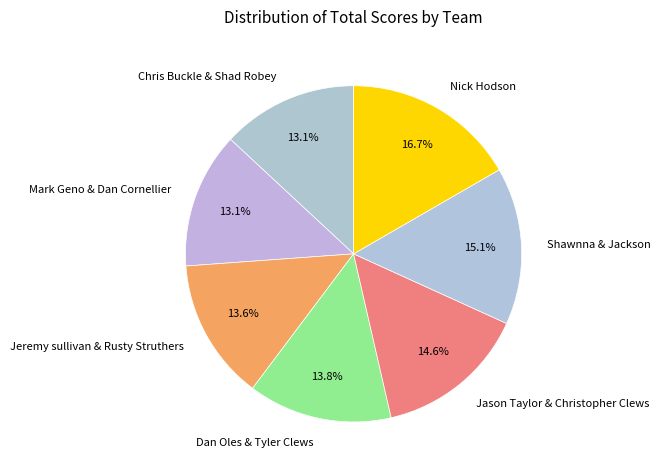

The Mark Geno & Dan Cornellier slice represents 5% of the pie. True or false?

False